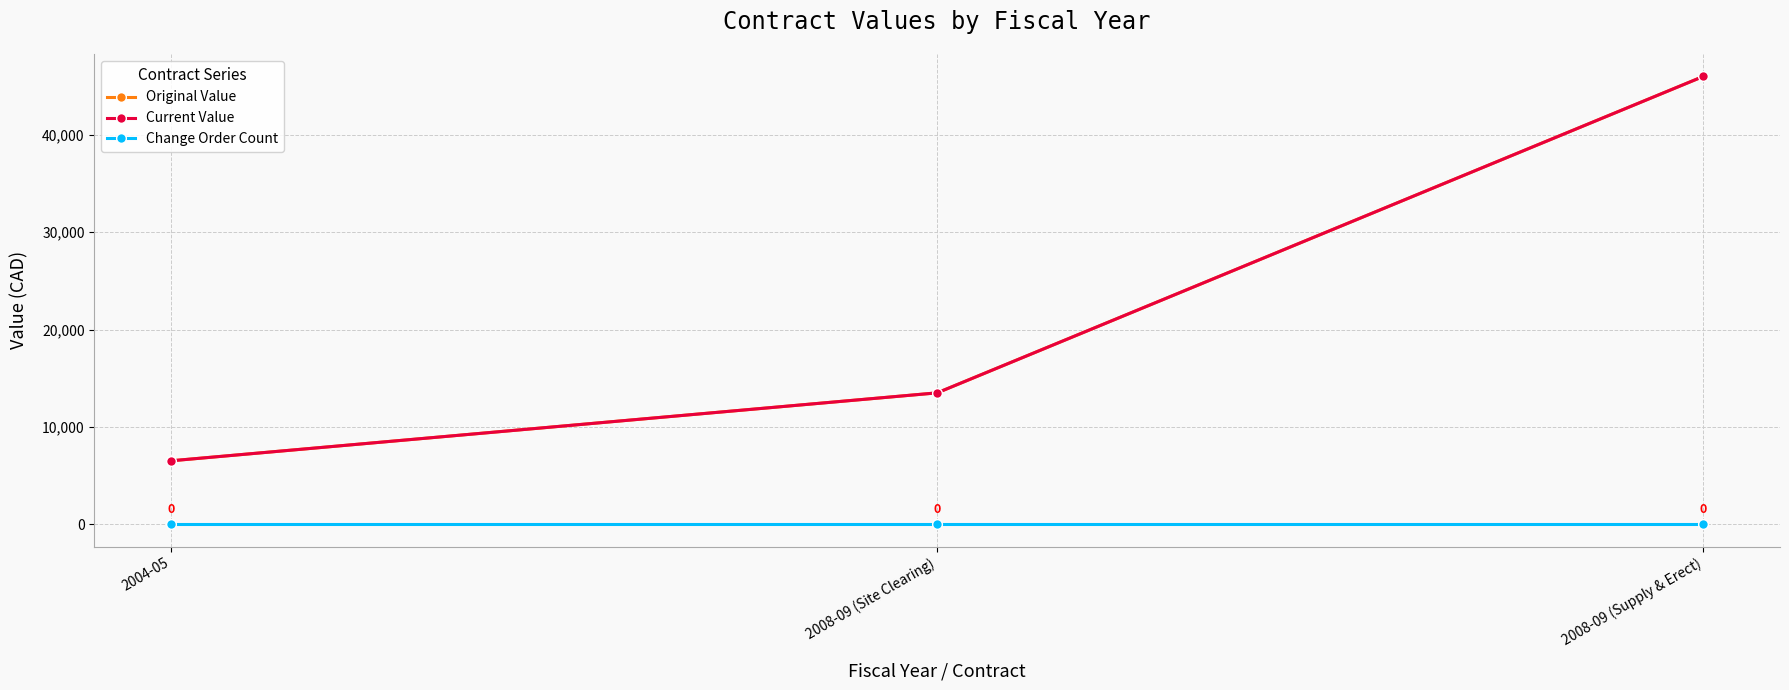

Does the chart have visible grid lines?

Yes